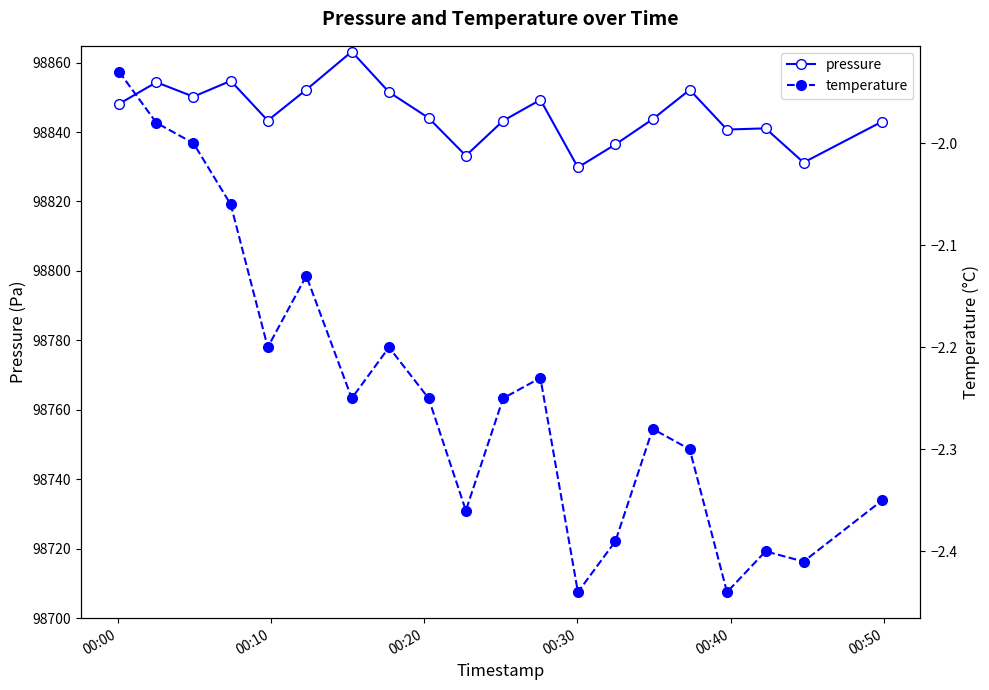

What is the value of the pressure point at the 2nd from the left?

98854.3